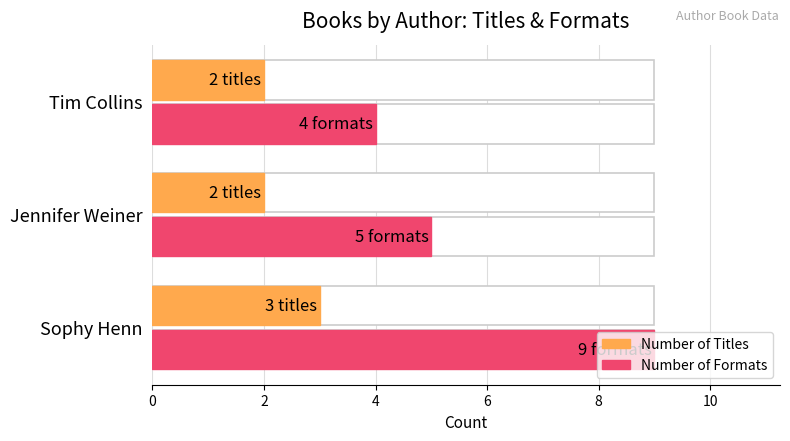

The Number of Formats series shows 4 at Tim Collins. True or false?

True